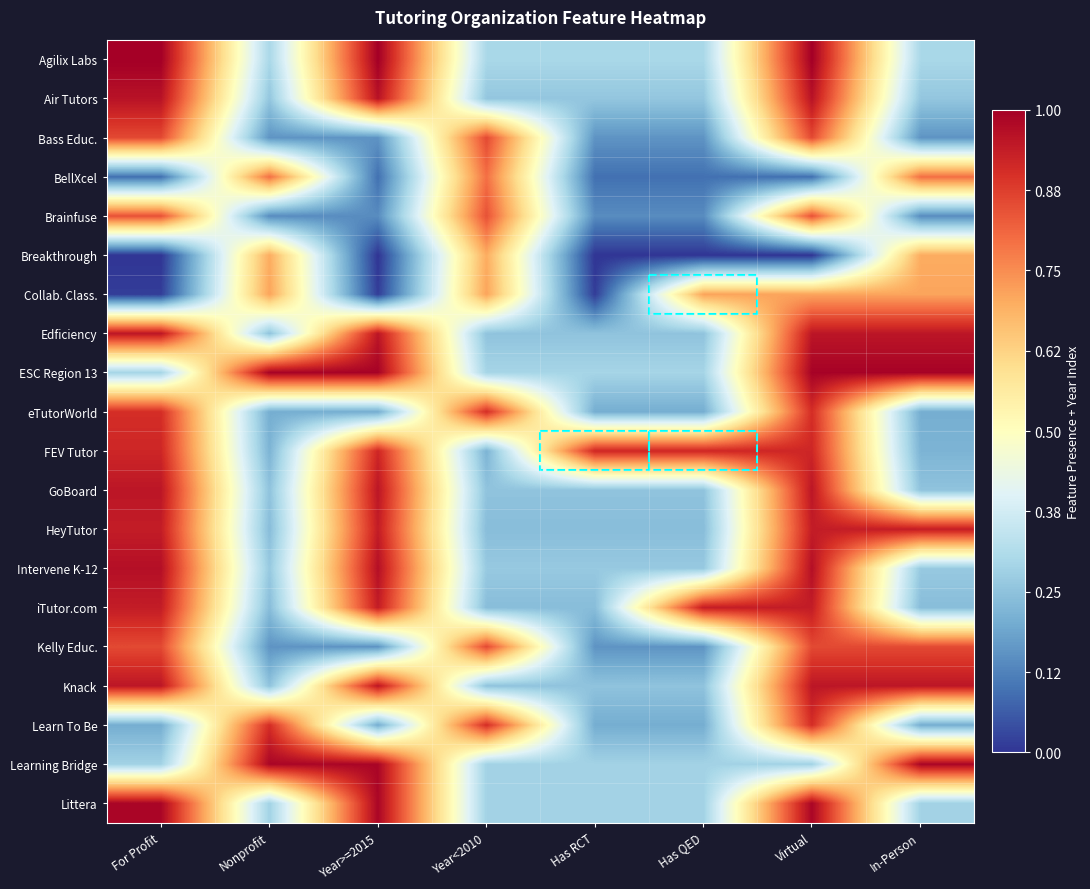

Reading left to right, transcribe all the data shown in this chart.

Agilix Labs: For Profit=1.0	Nonprofit=0.3	Year>=2015=1.0	Year<2010=0.3	Has RCT=0.3	Has QED=0.3	Virtual=1.0	In-Person=0.3
Air Tutors: For Profit=1.0	Nonprofit=0.3	Year>=2015=1.0	Year<2010=0.3	Has RCT=0.3	Has QED=0.3	Virtual=1.0	In-Person=0.3
Bass Educ.: For Profit=0.9	Nonprofit=0.2	Year>=2015=0.2	Year<2010=0.9	Has RCT=0.2	Has QED=0.2	Virtual=0.9	In-Person=0.2
BellXcel: For Profit=0.1	Nonprofit=0.8	Year>=2015=0.1	Year<2010=0.8	Has RCT=0.1	Has QED=0.1	Virtual=0.1	In-Person=0.8
Brainfuse: For Profit=0.8	Nonprofit=0.1	Year>=2015=0.1	Year<2010=0.8	Has RCT=0.1	Has QED=0.1	Virtual=0.8	In-Person=0.1
Breakthrough: For Profit=0.0	Nonprofit=0.7	Year>=2015=0.0	Year<2010=0.7	Has RCT=0.0	Has QED=0.0	Virtual=0.0	In-Person=0.7
Collab. Class.: For Profit=0.0	Nonprofit=0.7	Year>=2015=0.0	Year<2010=0.7	Has RCT=0.0	Has QED=0.7	Virtual=0.7	In-Person=0.7
Edficiency: For Profit=1.0	Nonprofit=0.3	Year>=2015=1.0	Year<2010=0.3	Has RCT=0.3	Has QED=0.3	Virtual=1.0	In-Person=1.0
ESC Region 13: For Profit=0.3	Nonprofit=1.0	Year>=2015=1.0	Year<2010=0.3	Has RCT=0.3	Has QED=0.3	Virtual=1.0	In-Person=1.0
eTutorWorld: For Profit=0.9	Nonprofit=0.2	Year>=2015=0.2	Year<2010=0.9	Has RCT=0.2	Has QED=0.2	Virtual=0.9	In-Person=0.2
FEV Tutor: For Profit=0.9	Nonprofit=0.2	Year>=2015=0.9	Year<2010=0.2	Has RCT=0.9	Has QED=0.9	Virtual=0.9	In-Person=0.2
GoBoard: For Profit=1.0	Nonprofit=0.3	Year>=2015=1.0	Year<2010=0.3	Has RCT=0.3	Has QED=0.3	Virtual=1.0	In-Person=0.3
HeyTutor: For Profit=0.9	Nonprofit=0.2	Year>=2015=0.9	Year<2010=0.2	Has RCT=0.2	Has QED=0.2	Virtual=0.9	In-Person=0.9
Intervene K-12: For Profit=1.0	Nonprofit=0.3	Year>=2015=1.0	Year<2010=0.3	Has RCT=0.3	Has QED=0.3	Virtual=1.0	In-Person=0.3
iTutor.com: For Profit=0.9	Nonprofit=0.2	Year>=2015=0.9	Year<2010=0.2	Has RCT=0.2	Has QED=0.9	Virtual=0.9	In-Person=0.2
Kelly Educ.: For Profit=0.9	Nonprofit=0.2	Year>=2015=0.2	Year<2010=0.9	Has RCT=0.2	Has QED=0.2	Virtual=0.9	In-Person=0.9
Knack: For Profit=1.0	Nonprofit=0.3	Year>=2015=1.0	Year<2010=0.3	Has RCT=0.3	Has QED=0.3	Virtual=1.0	In-Person=1.0
Learn To Be: For Profit=0.2	Nonprofit=0.9	Year>=2015=0.2	Year<2010=0.9	Has RCT=0.2	Has QED=0.2	Virtual=0.9	In-Person=0.2
Learning Bridge: For Profit=0.3	Nonprofit=1.0	Year>=2015=1.0	Year<2010=0.3	Has RCT=0.3	Has QED=0.3	Virtual=0.3	In-Person=1.0
Littera: For Profit=1.0	Nonprofit=0.3	Year>=2015=1.0	Year<2010=0.3	Has RCT=0.3	Has QED=0.3	Virtual=1.0	In-Person=0.3